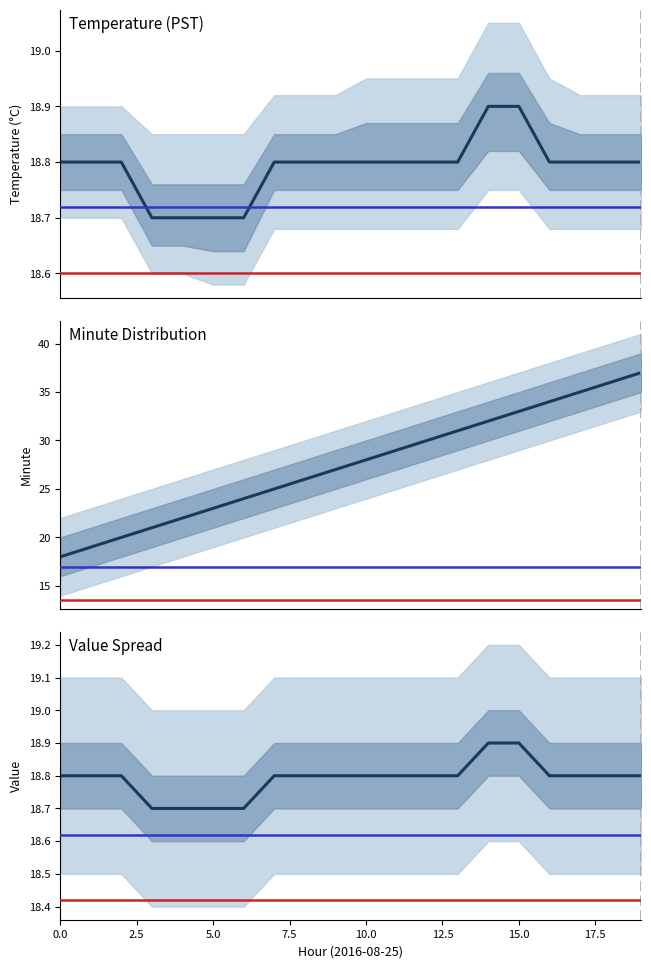

True or false: Temperature (PST) has a value of 18.8 at 17.5.

True